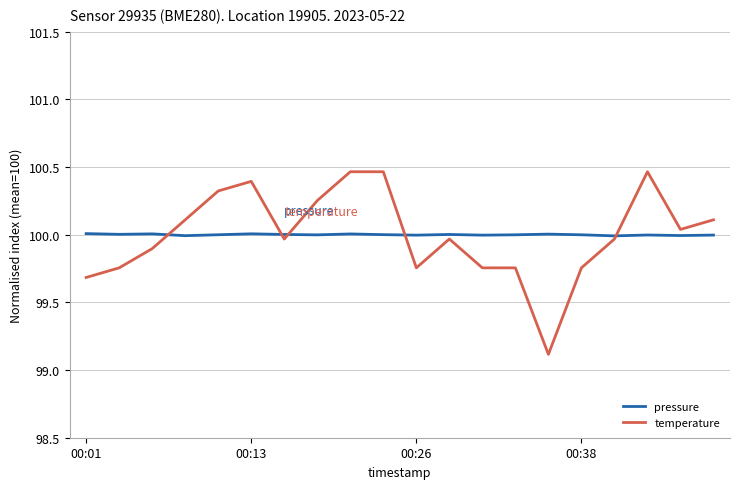

Rank the series by their maximum value, from lowest to highest.

pressure, temperature